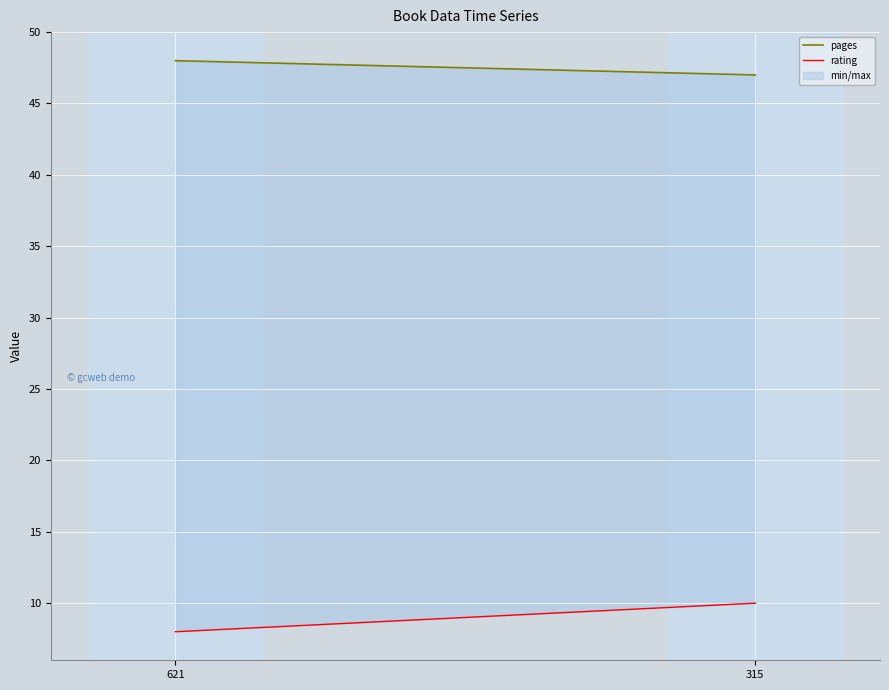

At which category is the sum across all series the highest?

315